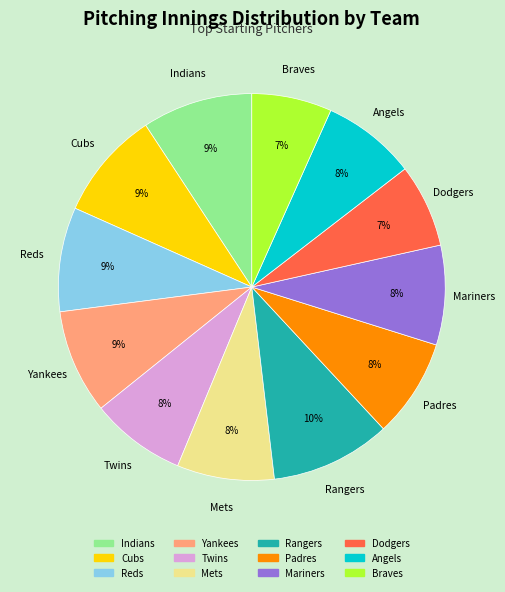

Does any single category account for the majority?

No